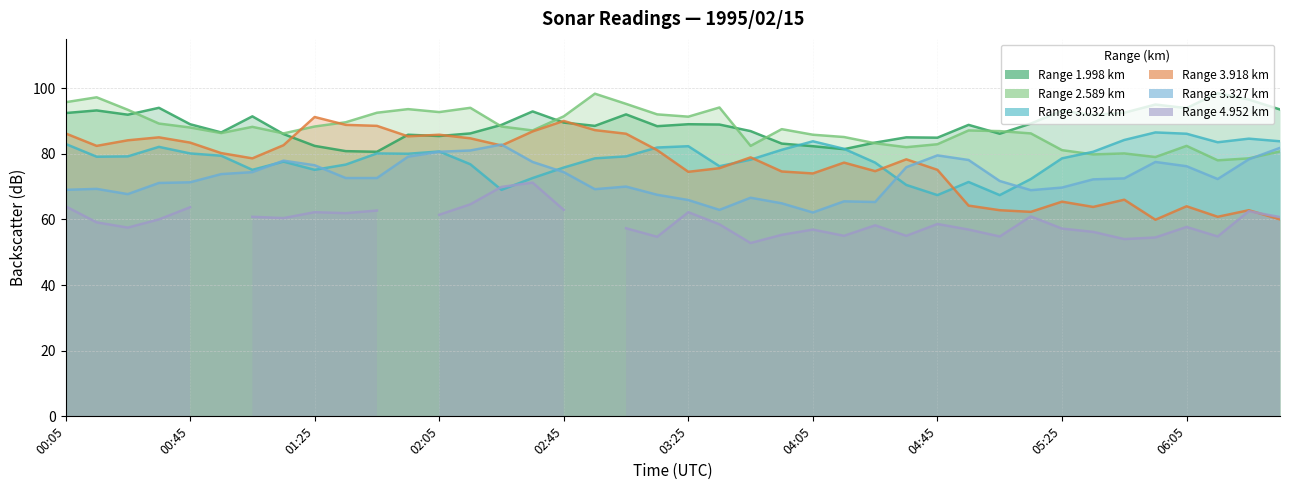

After their last crossing, which series has the higher values: Range 3.032 km or Range 3.327 km?

Range 3.032 km